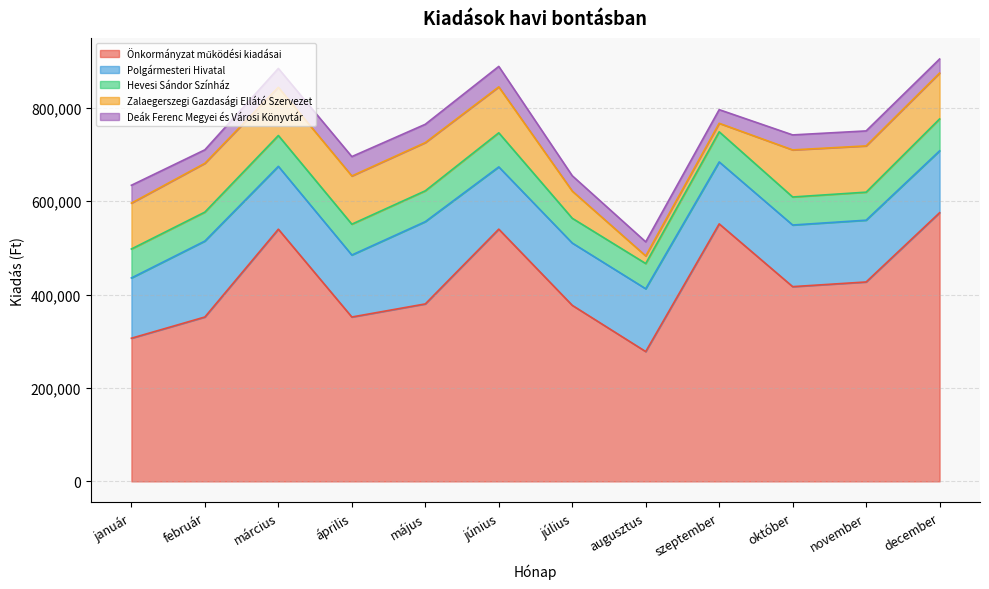

Reading right to left, list all the values displayed in this chart.

Önkormányzat működési kiadásai: december=575114	november=426883	október=416883	szeptember=551227	augusztus=277883	július=376883	június=539946	május=379883	április=351883	március=539823	február=351883	január=306431
Polgármesteri Hivatal: december=132471	november=132235	október=131915	szeptember=132595	augusztus=134475	július=133355	június=133235	május=176115	április=132695	március=134575	február=162573	január=129036
Hevesi Sándor Színház: december=68257	november=60000	október=60000	szeptember=64513	augusztus=54000	július=53000	június=73000	május=66000	április=66000	március=66000	február=62000	január=62000
Zalaegerszegi Gazdasági Ellátó Szervezet: december=98206	november=99049	október=100764	szeptember=18206	augusztus=16306	július=58206	június=98306	május=103206	április=103206	március=103206	február=104463	január=98212
Deák Ferenc Megyei és Városi Könyvtár: december=30120	november=32072	október=32120	szeptember=29220	augusztus=30120	július=32850	június=43832	május=39220	április=41490	március=40370	február=28867	január=38220